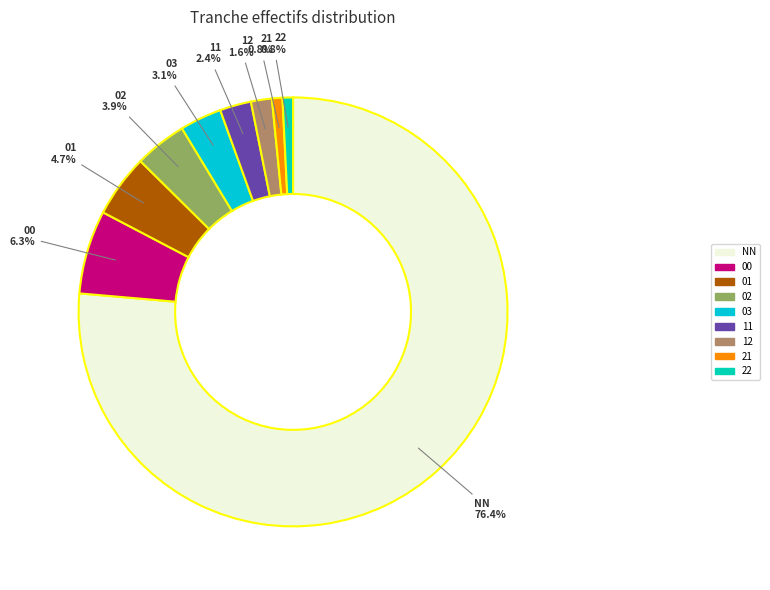

Is NN the majority of the pie?

Yes